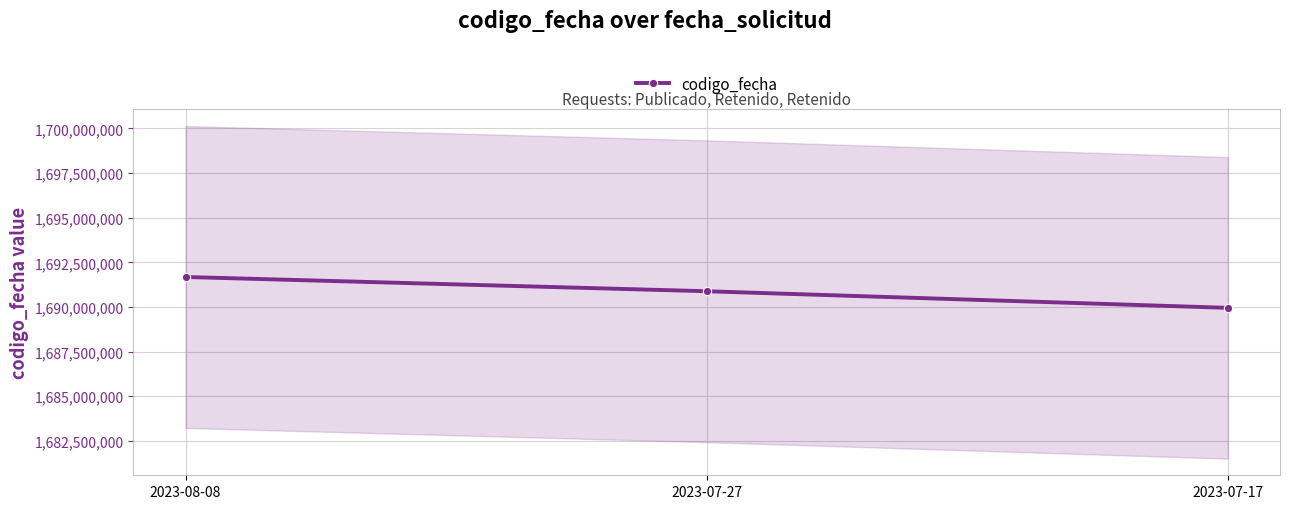

Count the number of categories in the chart.

3